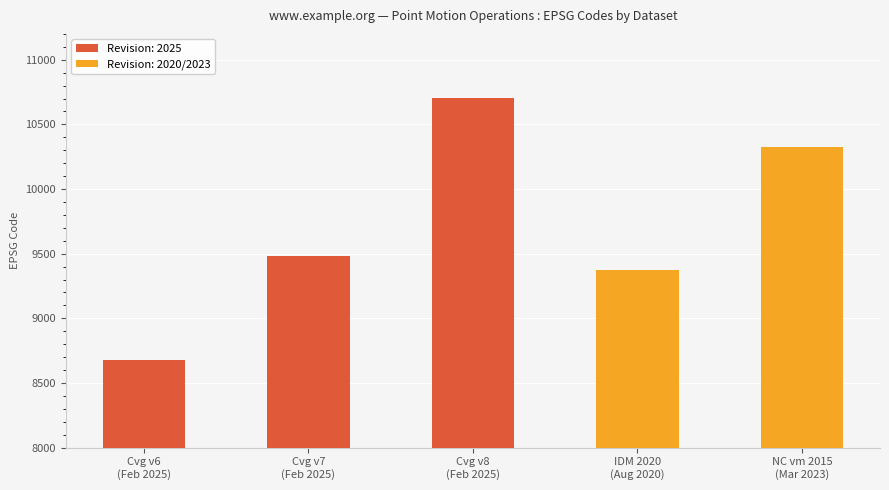

Reading right to left, list all the values displayed in this chart.

NC vm 2015
(Mar 2023)=10323	IDM 2020
(Aug 2020)=9375	Cvg v8
(Feb 2025)=10707	Cvg v7
(Feb 2025)=9483	Cvg v6
(Feb 2025)=8676